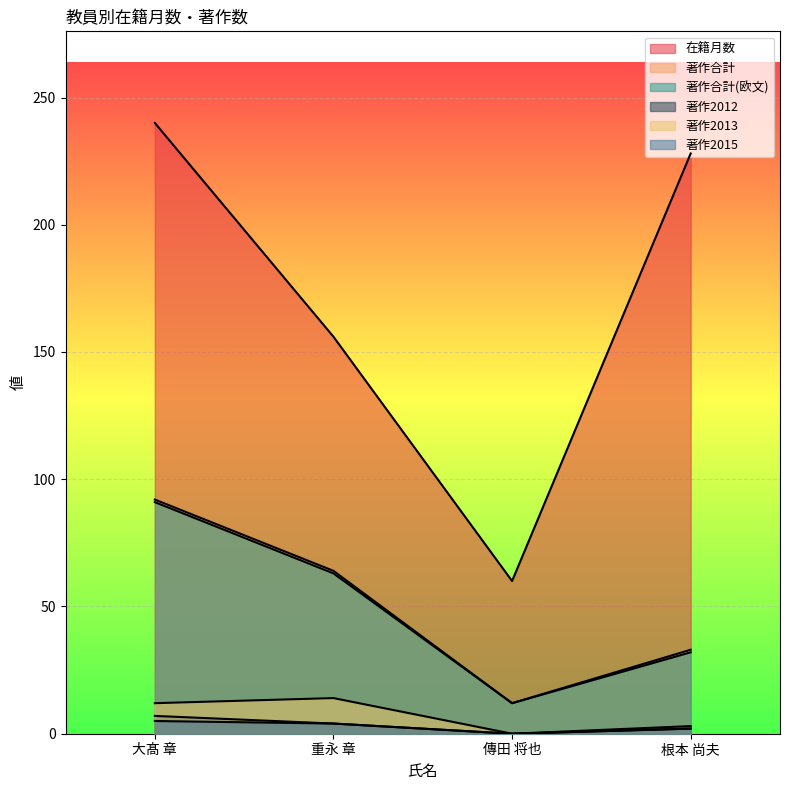

At which category is the sum across all series the highest?

大髙 章